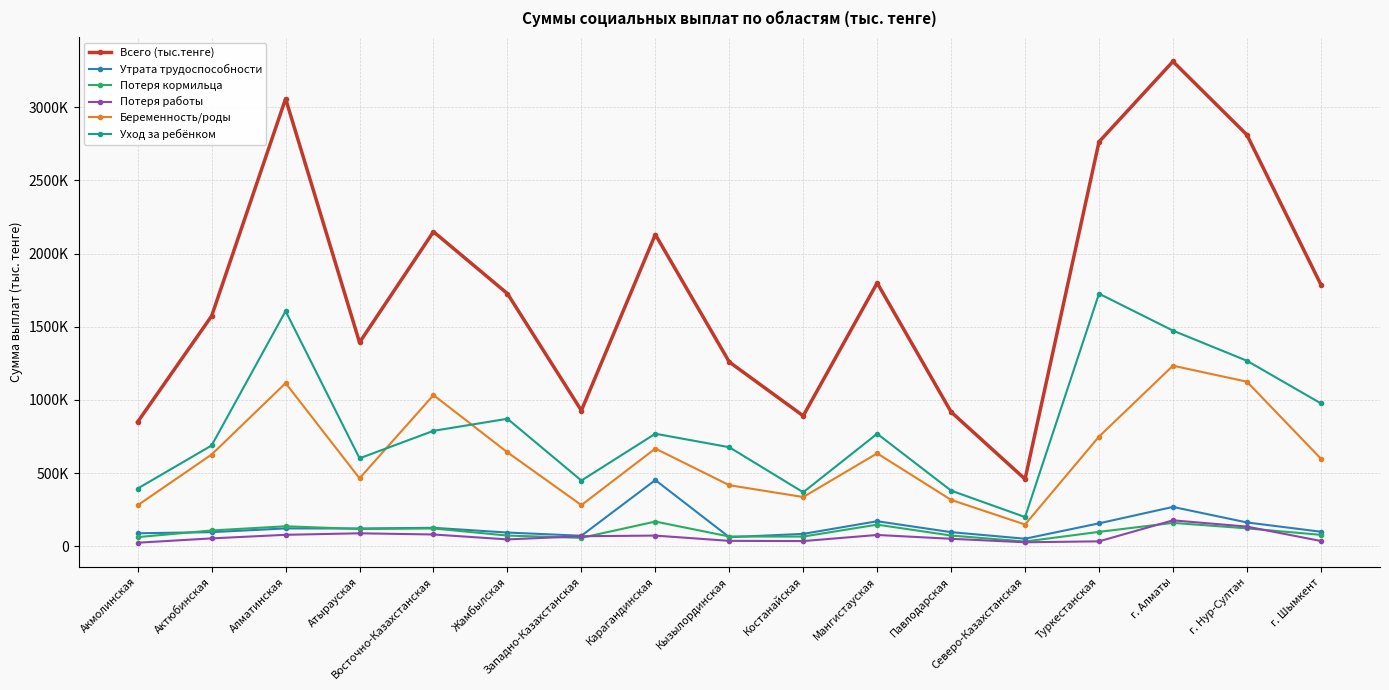

What is the total value across all series at Кызылординская?

2518236.8